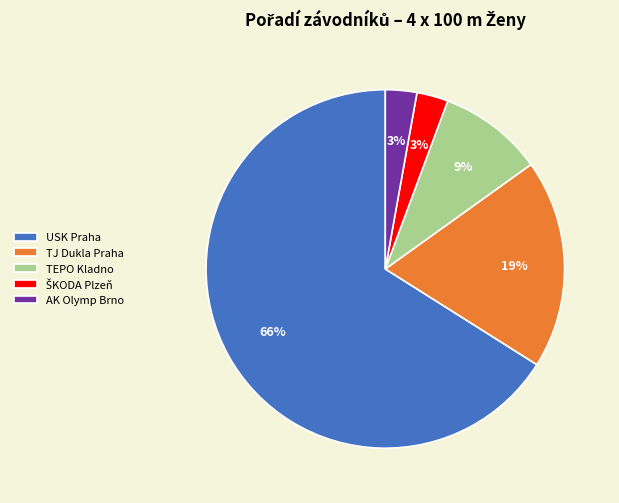

Does USK Praha represent more than half of the total?

Yes